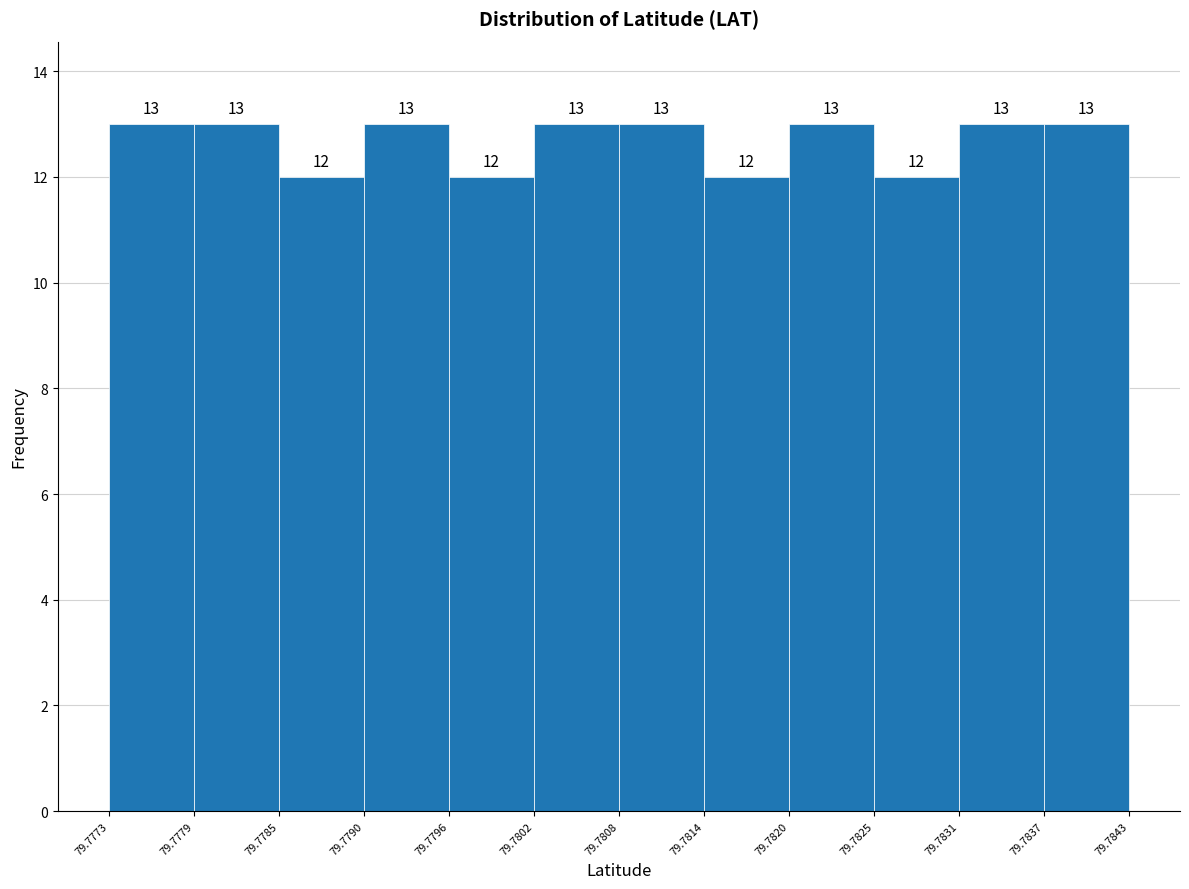

Reading left to right, list every bar in this chart as the range it spans on the x-axis followed by its height.

79.7773 to 79.7779: 13
79.7779 to 79.7785: 13
79.7785 to 79.7790: 12
79.7790 to 79.7796: 13
79.7796 to 79.7802: 12
79.7802 to 79.7808: 13
79.7808 to 79.7814: 13
79.7814 to 79.7820: 12
79.7820 to 79.7825: 13
79.7825 to 79.7831: 12
79.7831 to 79.7837: 13
79.7837 to 79.7843: 13